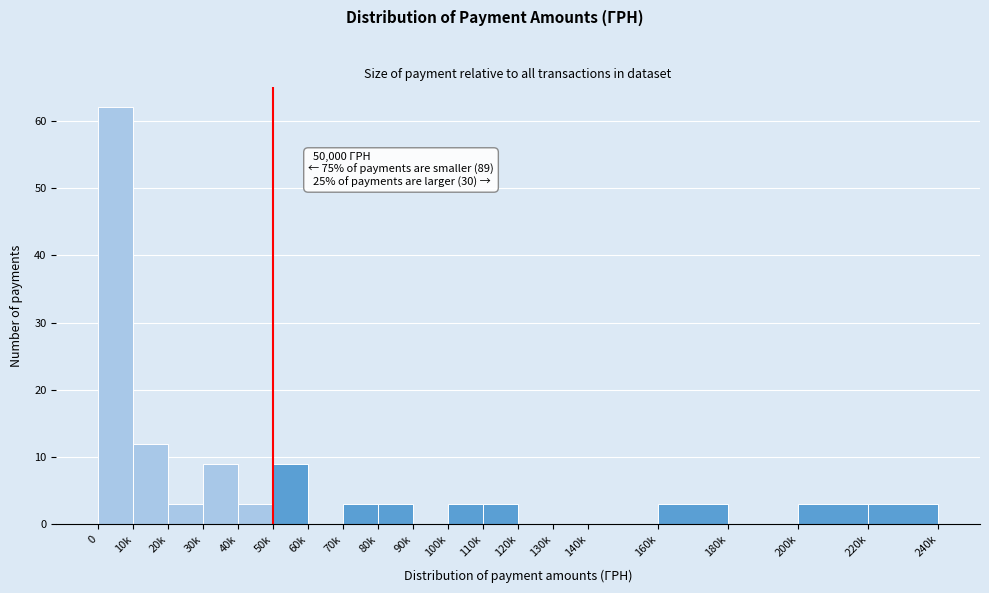

Reading right to left, what are all the values shown in this chart?

220k=3	200k=3	180k=0	160k=3	140k=0	130k=0	120k=0	110k=3	100k=3	90k=0	80k=3	70k=3	60k=0	50k=9	40k=3	30k=9	20k=3	10k=12	0=62